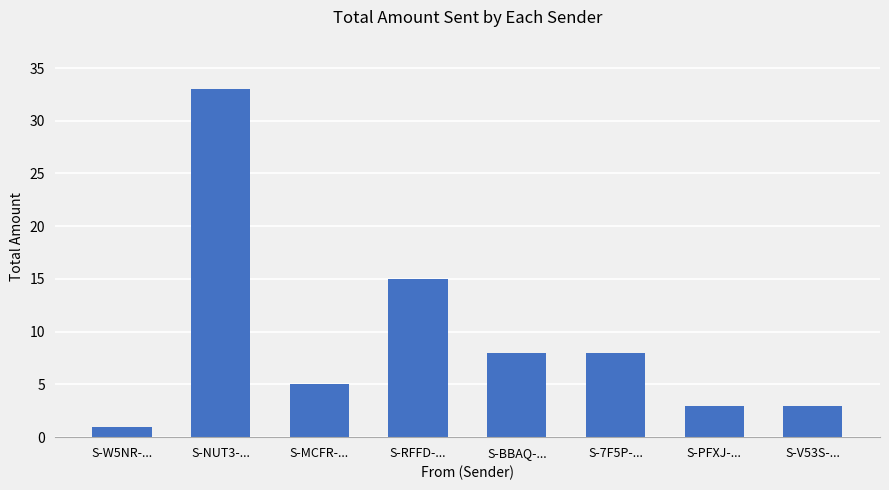

How many data points does each series have?

8